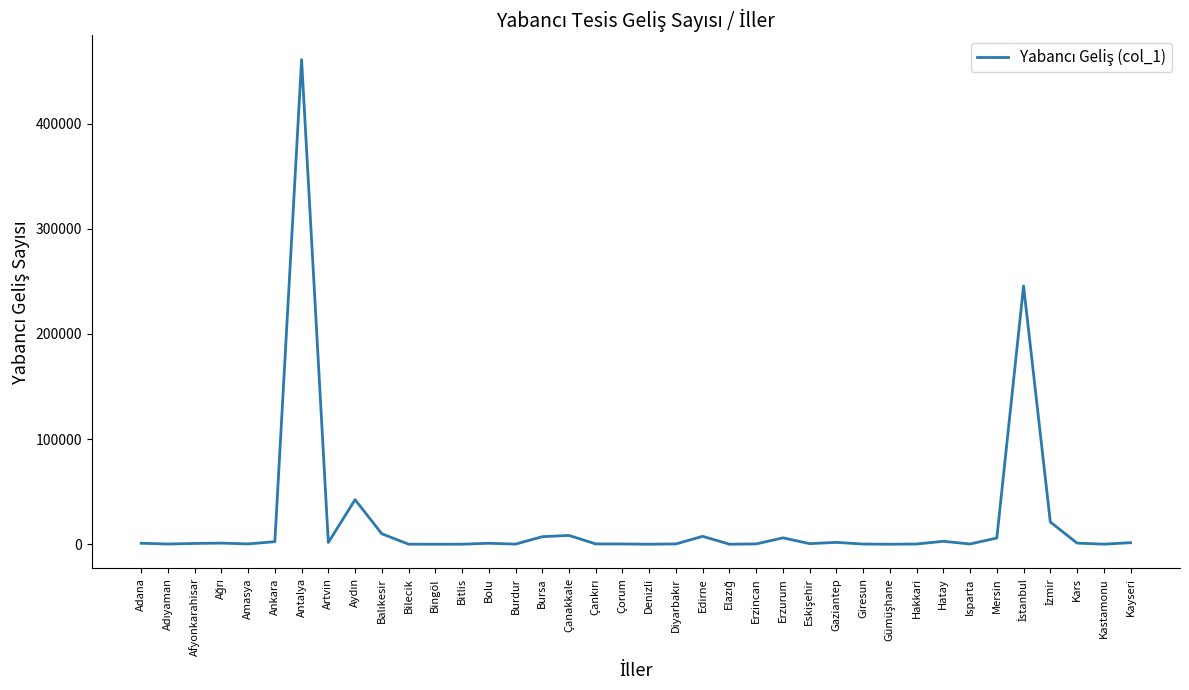

What is the maximum value shown in the chart?

460781